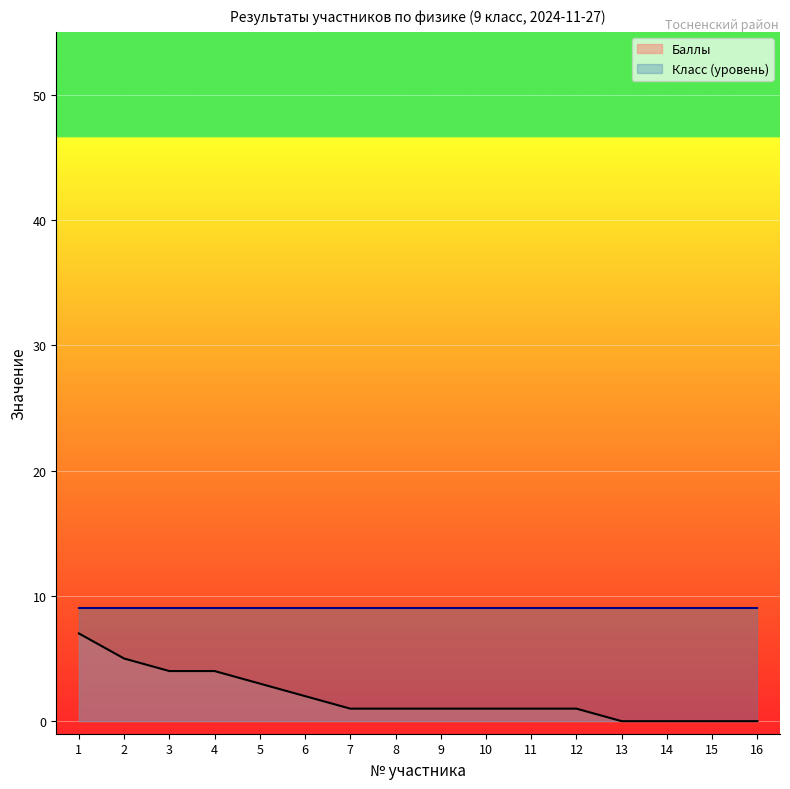

True or false: the data shows 0 at 14.

True